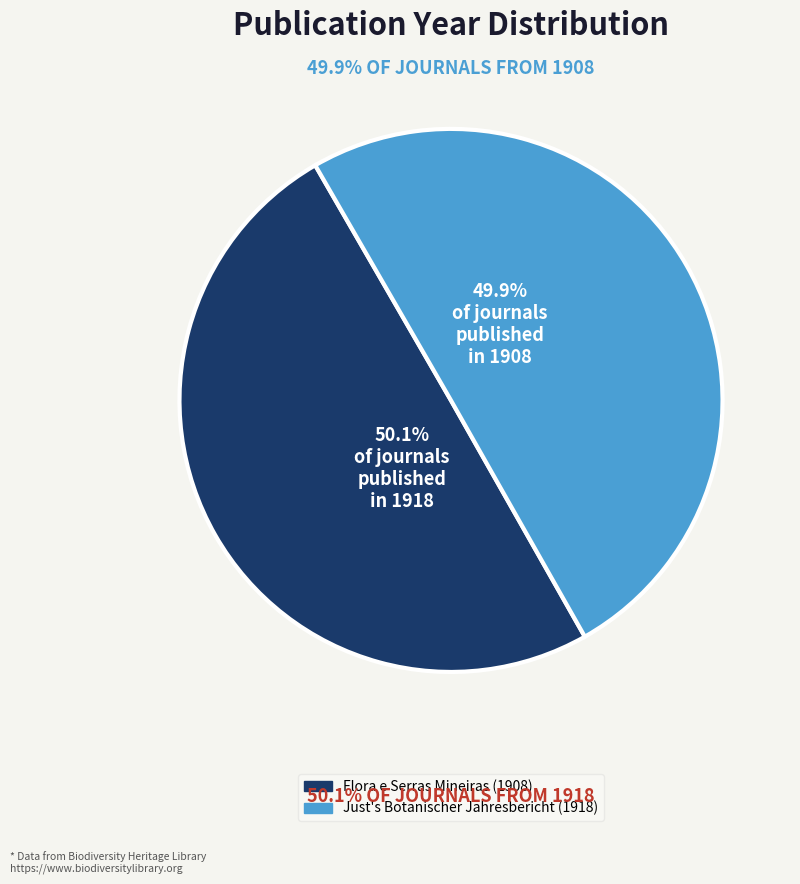

Is it true that Just's Botanischer Jahresbericht (1918) is 44% of the pie?

False